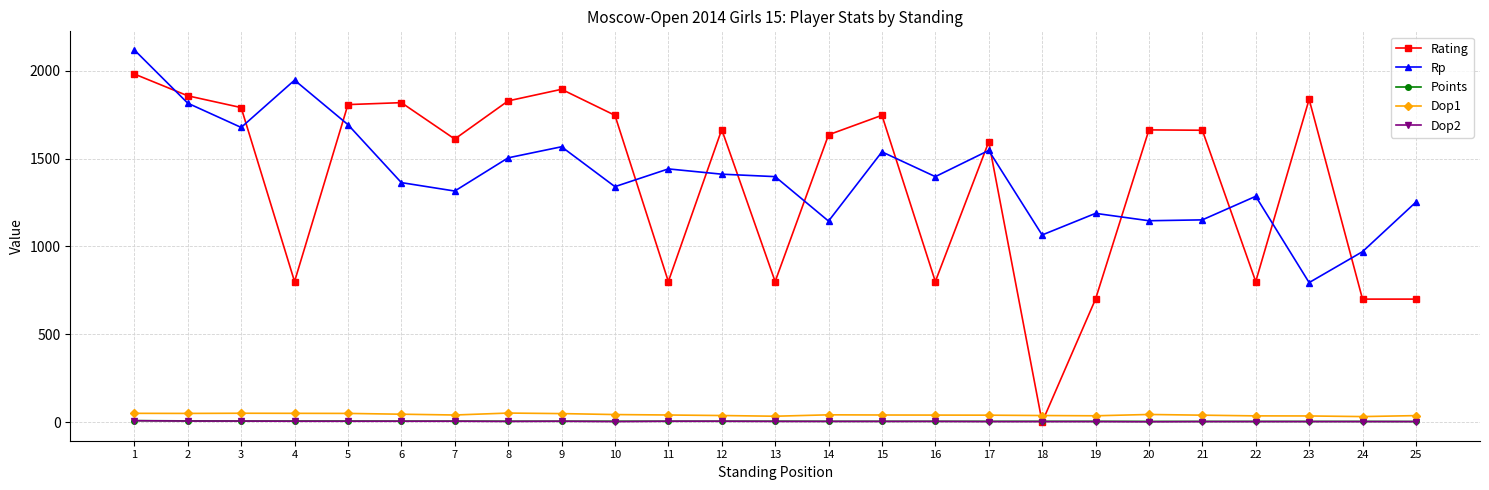

What is the sum of the Rating values at 9 and 15?

3640.0